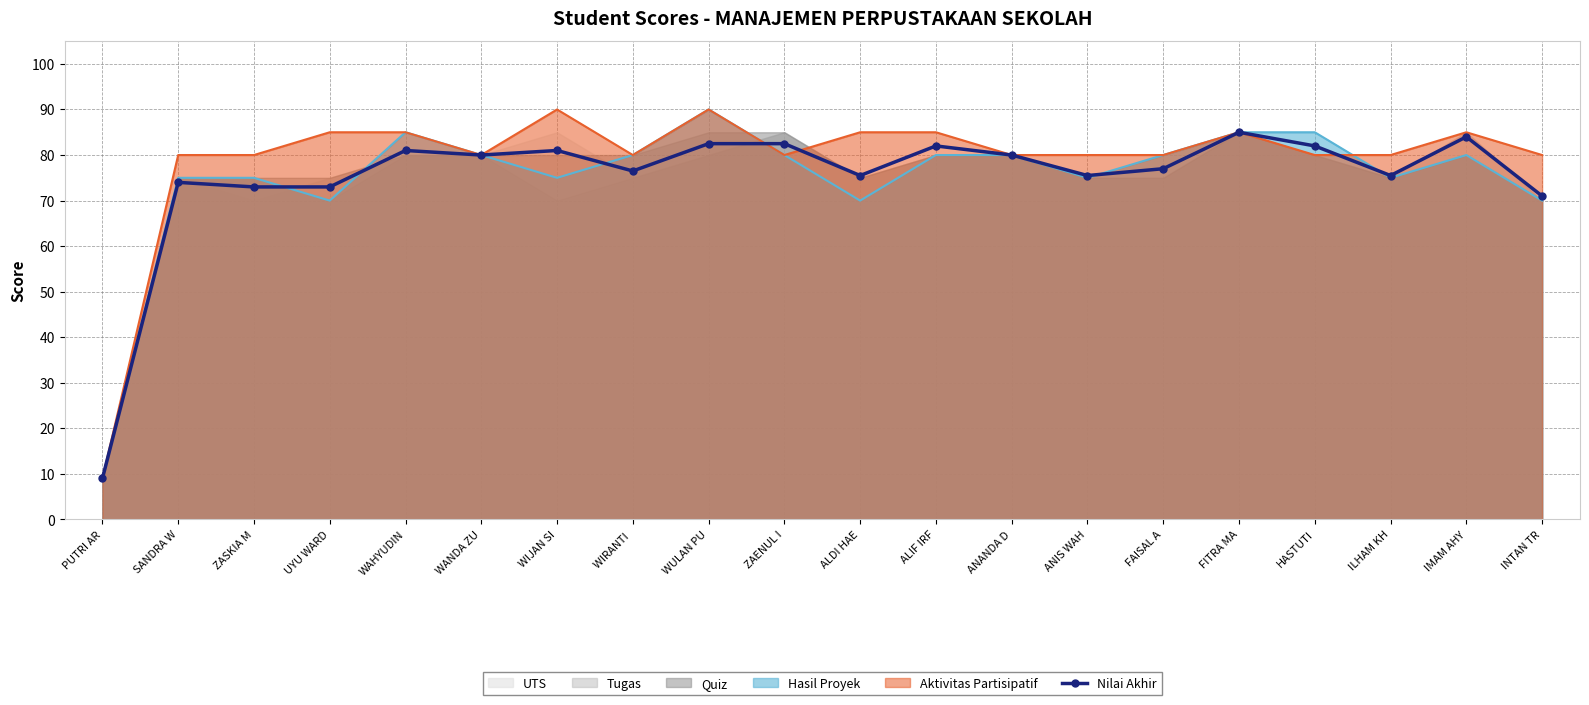

Where is the first local minimum?

WANDA ZU